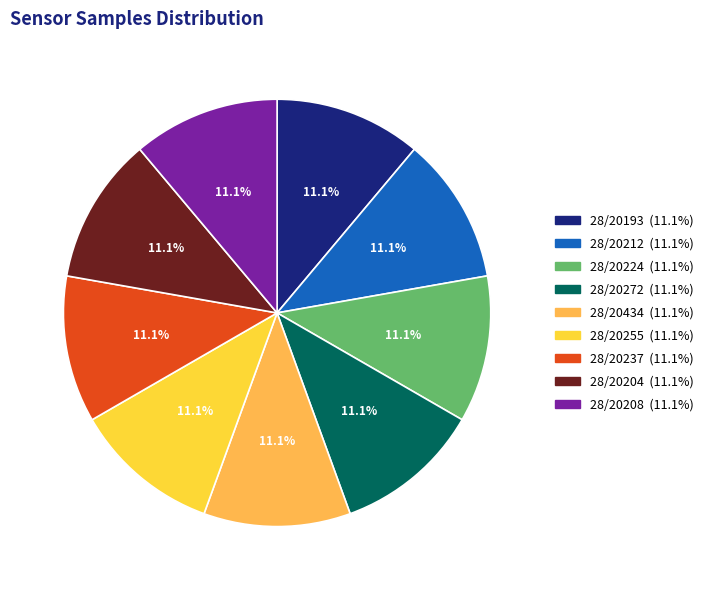

Does any single category account for the majority?

No